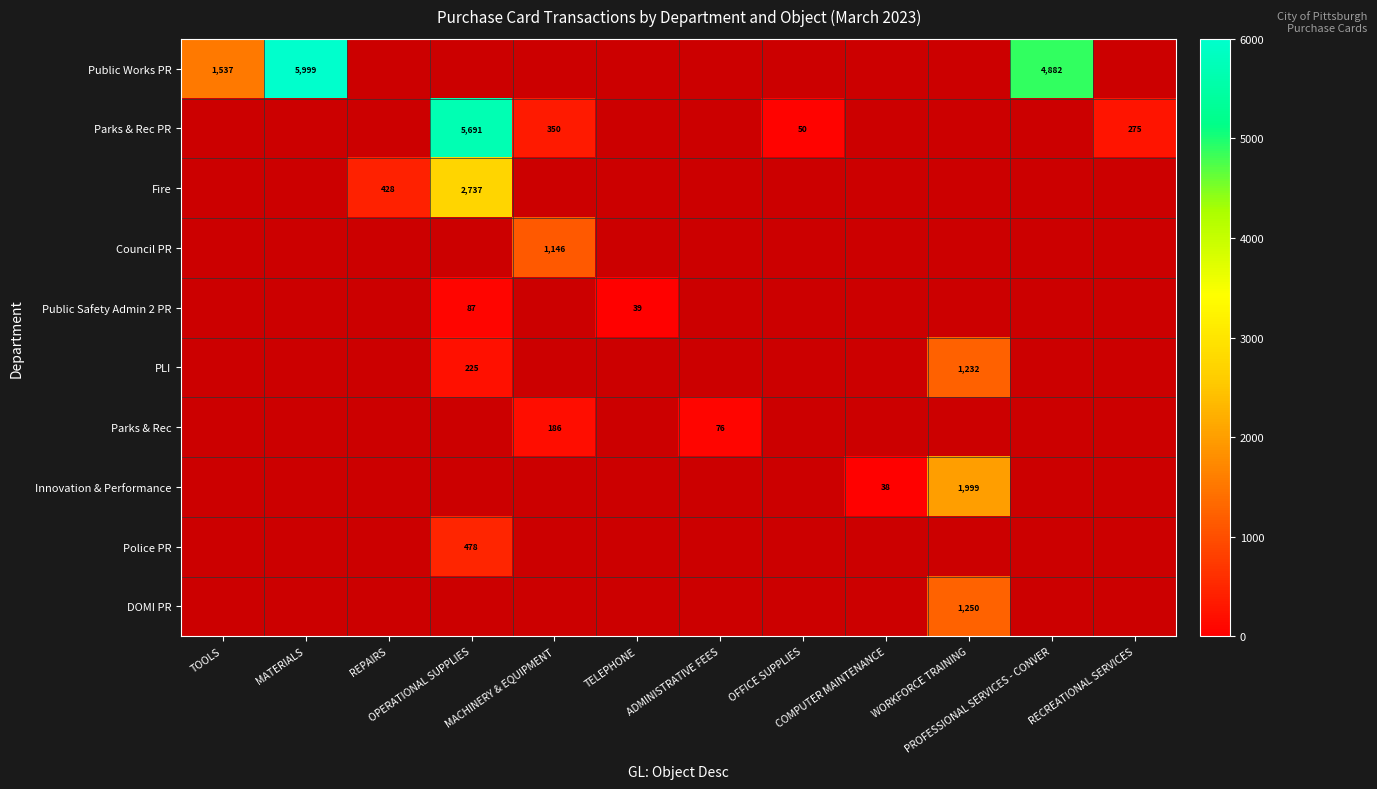

What is the greatest value displayed?

5998.7